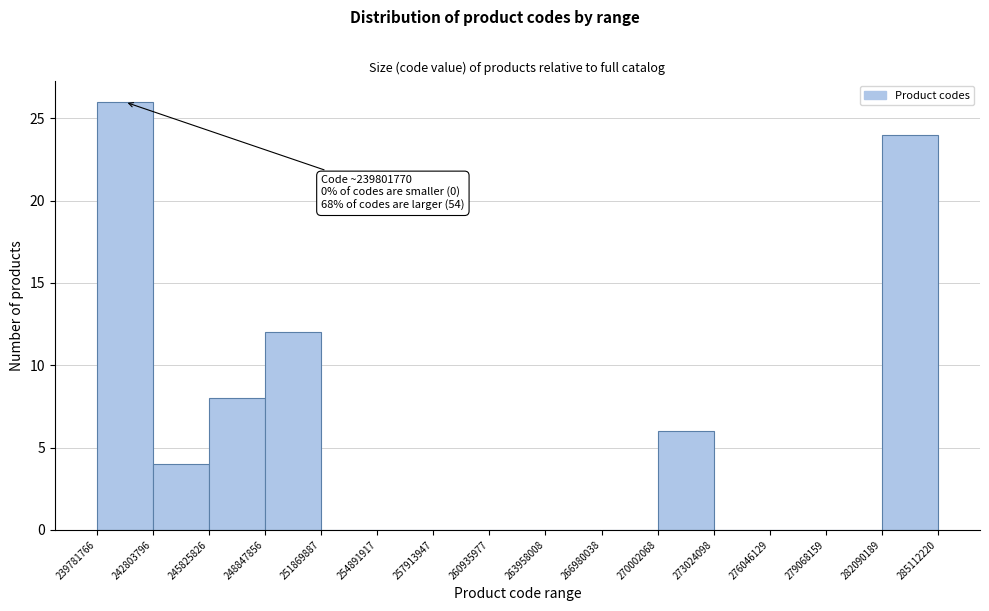

Which range on the x-axis has the tallest bar?

239781766 to 242803796